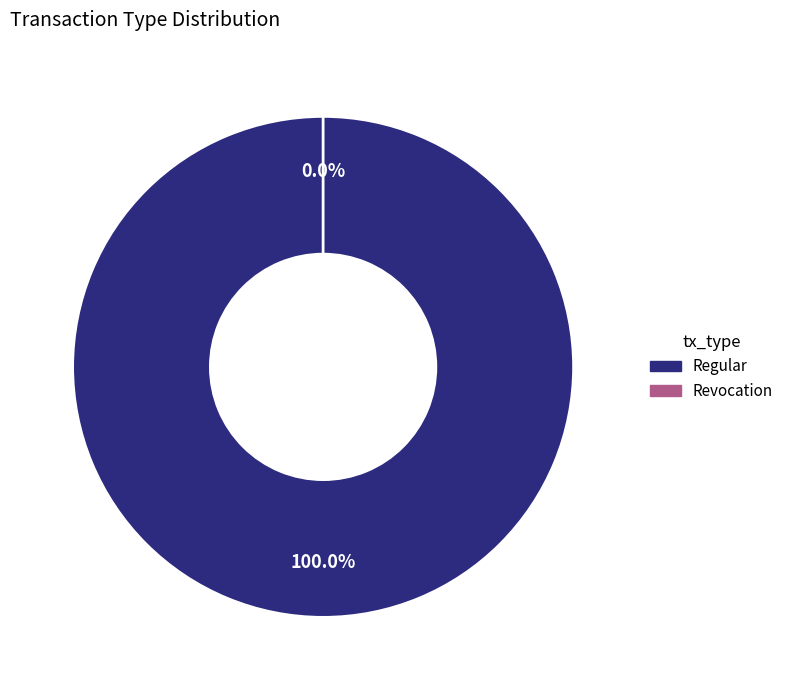

Is it true that Revocation is 0% of the pie?

True